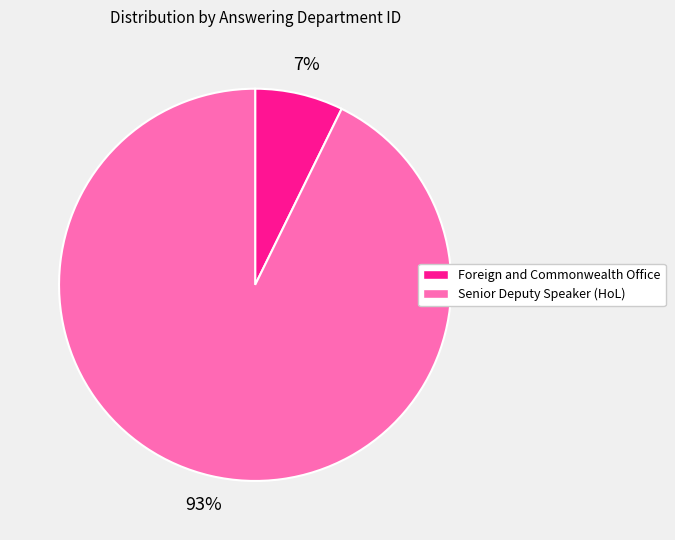

Which category has the smallest portion of the pie?

Foreign and Commonwealth Office